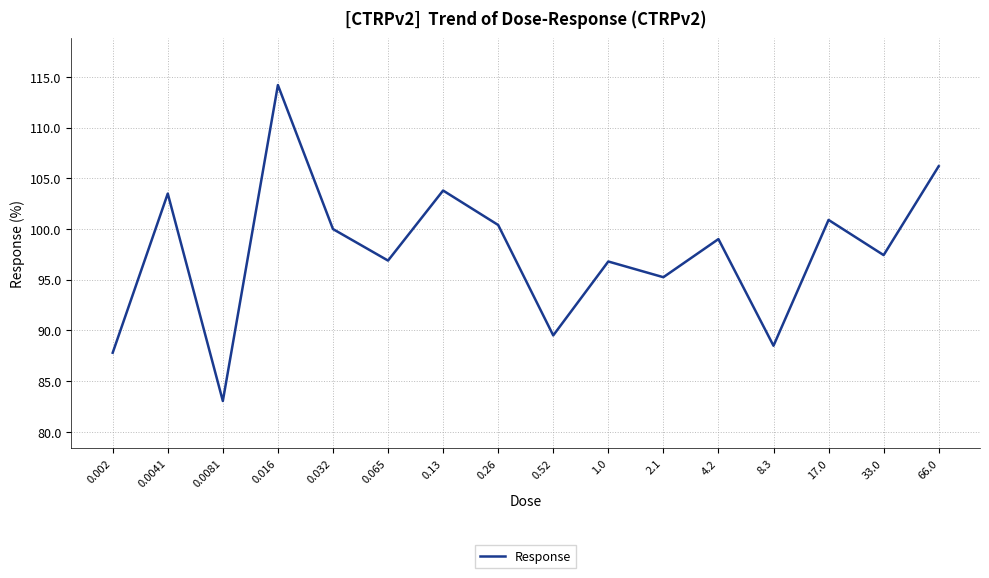

What is the average value?

97.7